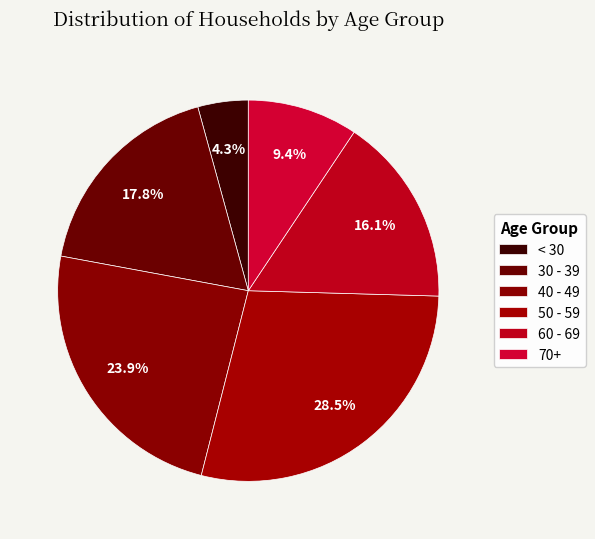

Is the sum of 40 - 49 and 50 - 59 greater than half?

Yes